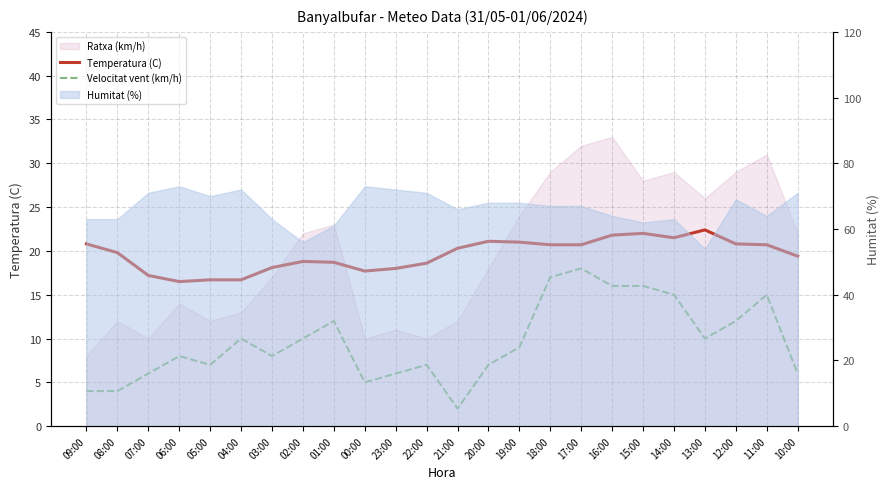

How many data points does each series have?

24